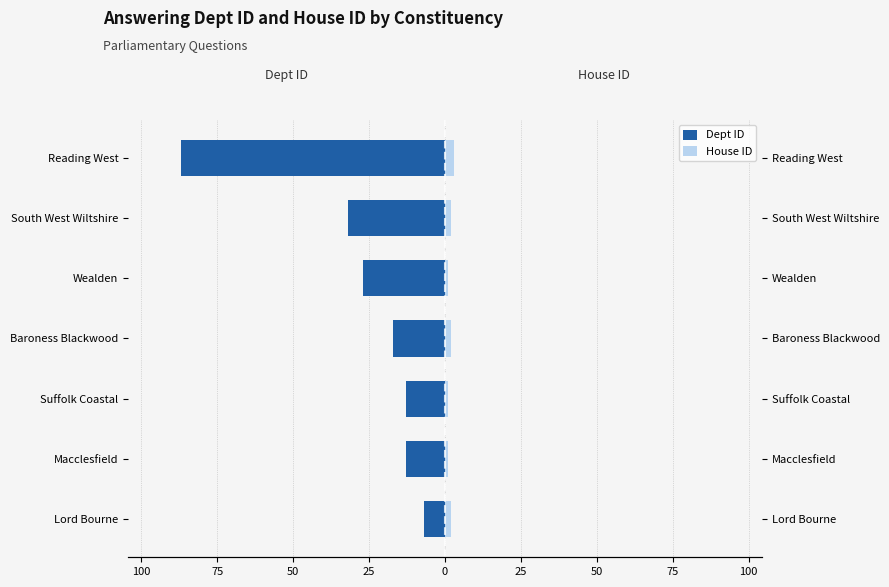

What are all the series names shown in the legend?

Dept ID, House ID